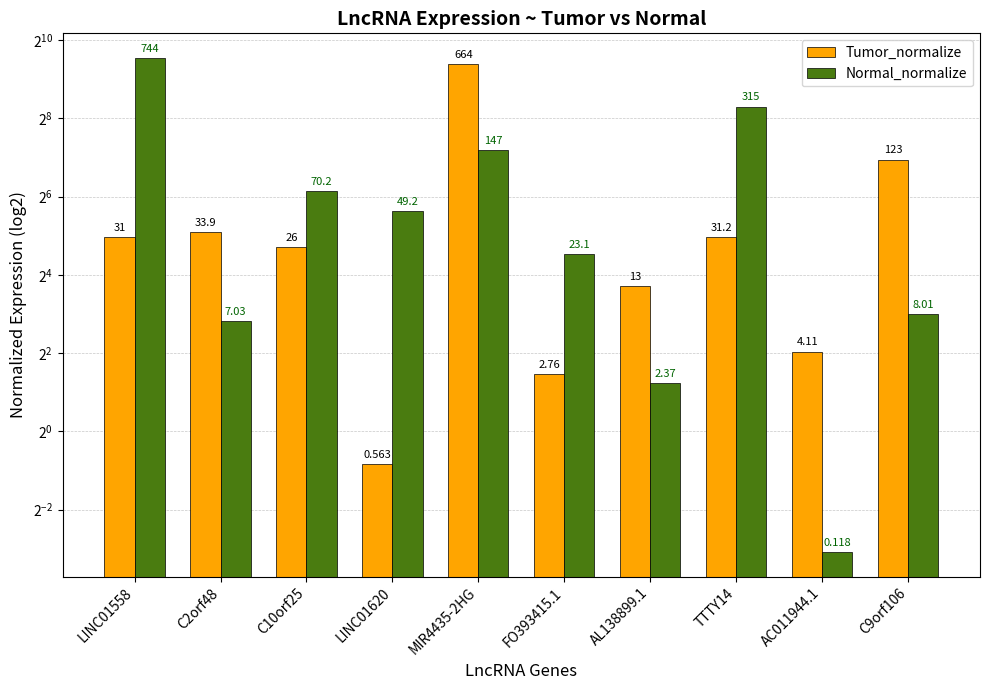

At AC011944.1, list the series in order from largest to smallest.

Tumor_normalize, Normal_normalize